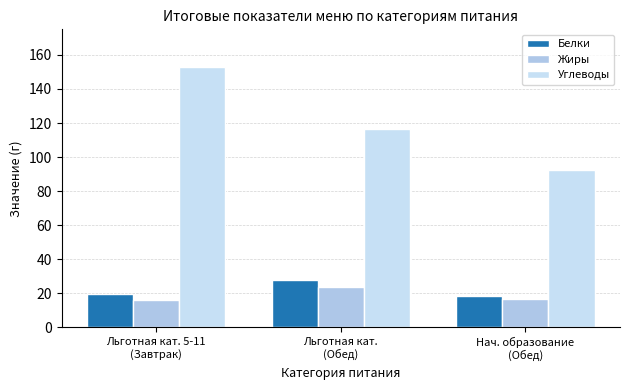

What is the sum of the Белки values at Нач. образование
(Обед) and Льготная кат. 5-11
(Завтрак)?

38.0